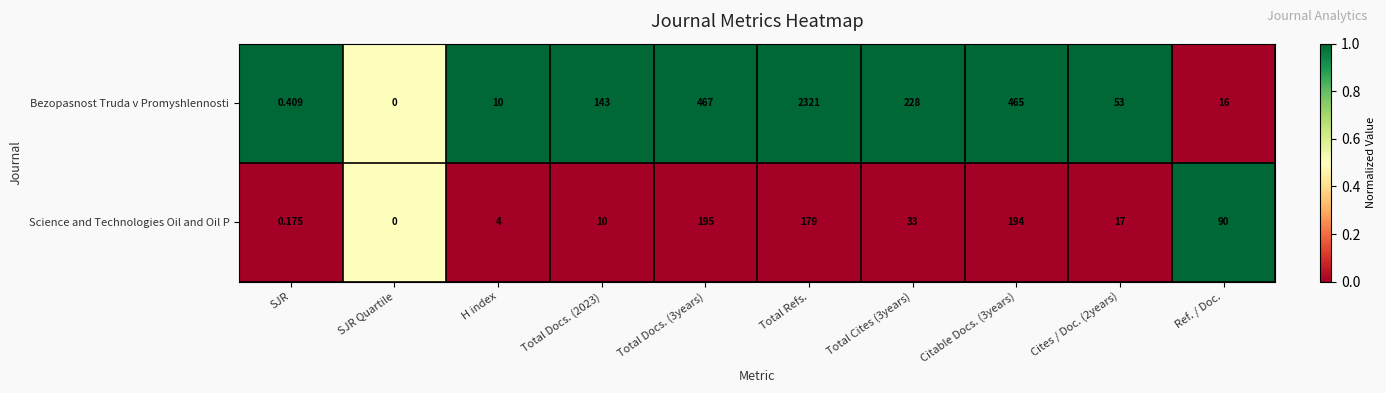

How many categories are shown in the chart?

10